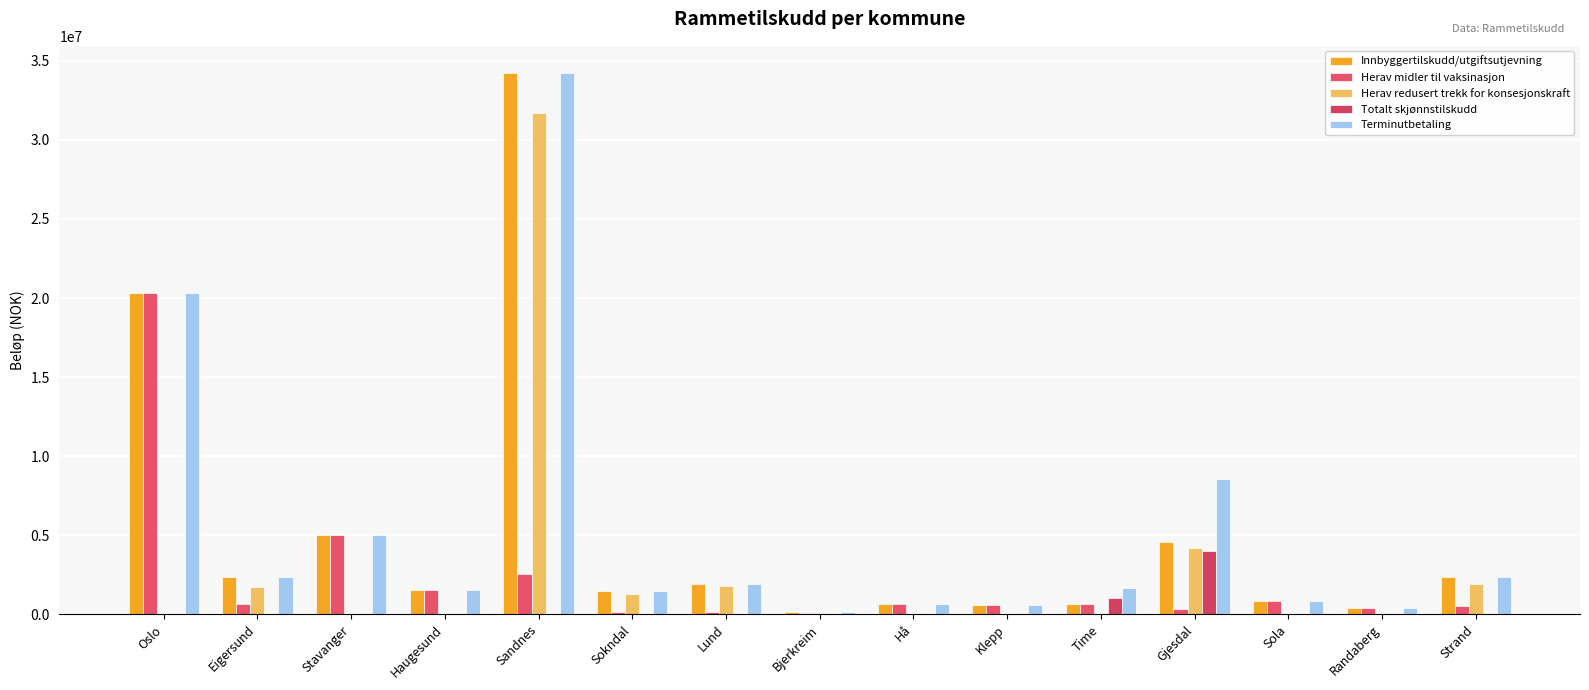

How many groups of bars are there?

15